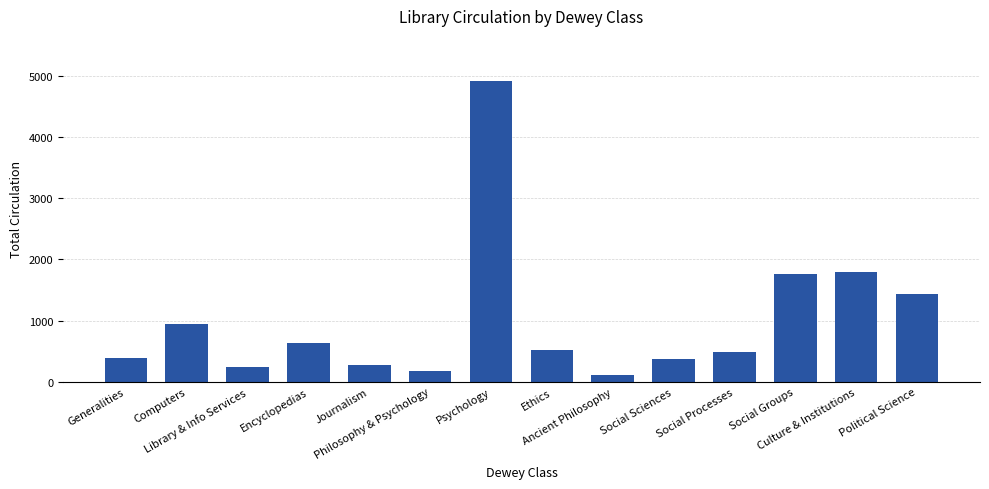

What is the difference between the values at Journalism and Culture & Institutions?

1522